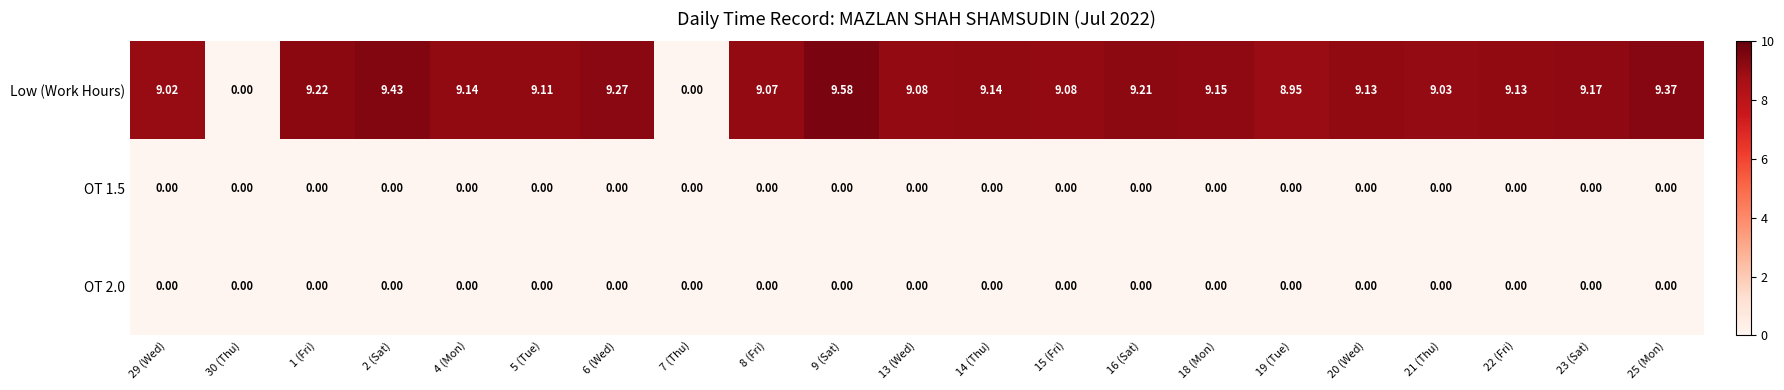

How many data points does each series have?

21